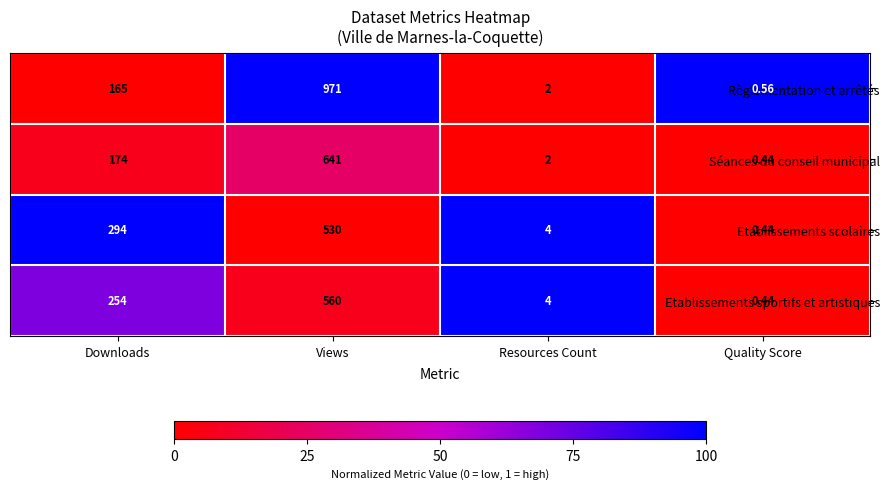

At which category is the sum across all series the highest?

Views